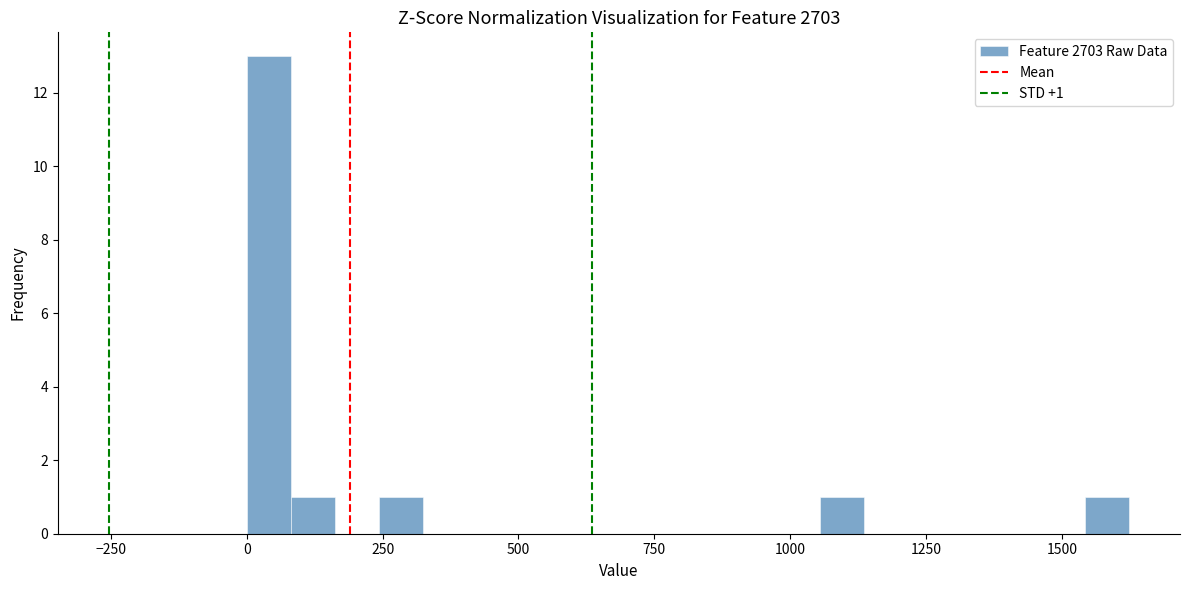

Around what value on the x-axis is the tallest bar? Give the approximate position of its centre, as read against the axis.

50